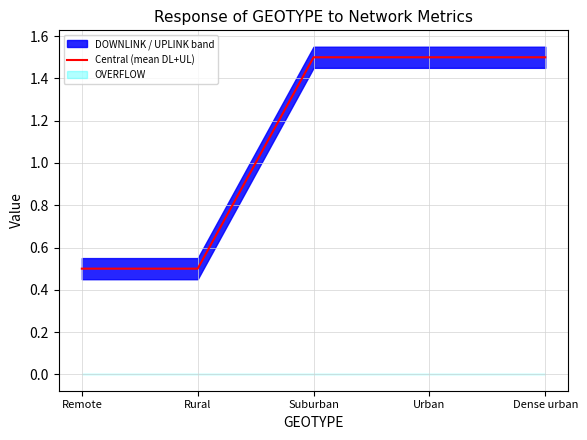

List the labels in order of value, smallest first.

Remote, Rural, Suburban, Urban, Dense urban